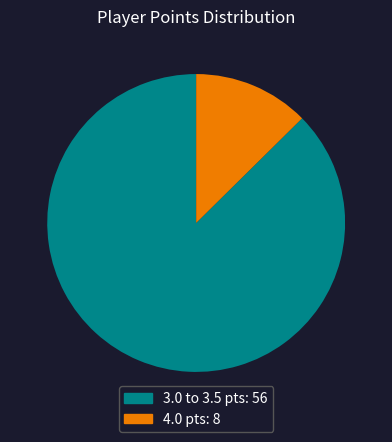

Does any single category account for the majority?

Yes